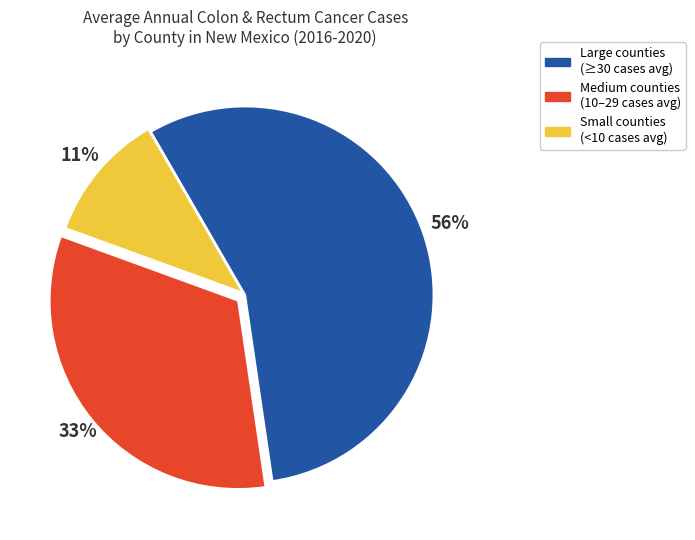

Count the number of slices in the pie.

3